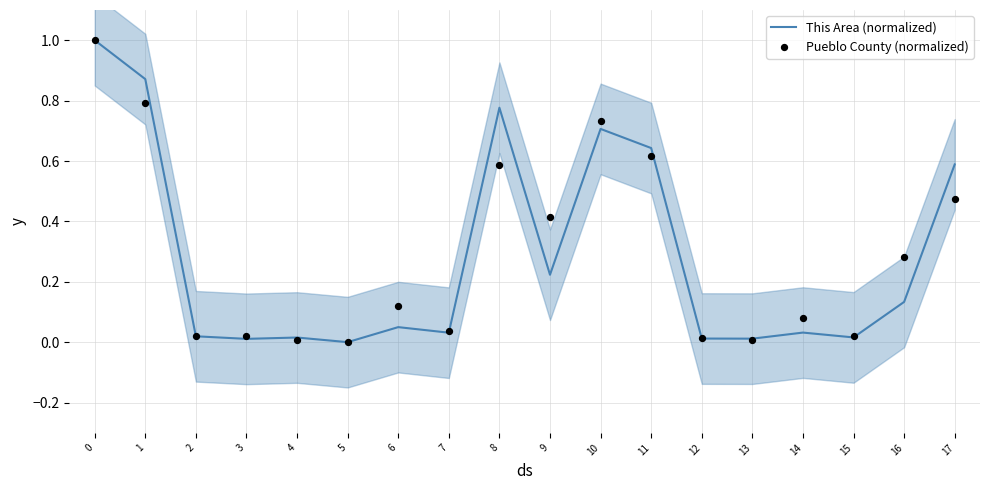

Which series has the largest Y range (max minus min)?

This Area (normalized)